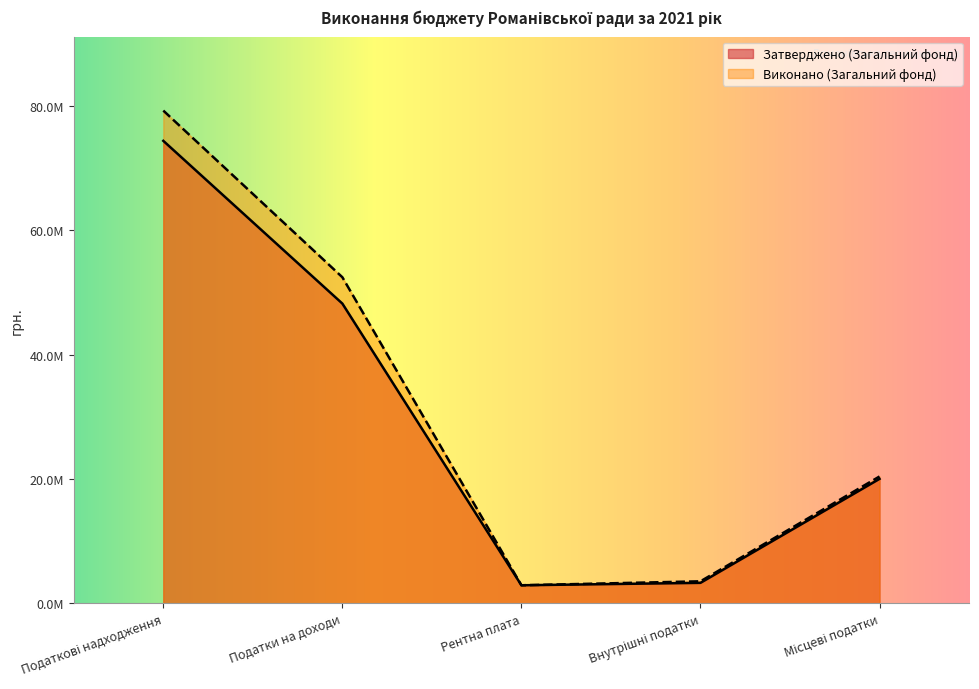

Reading right to left, extract all data points from this chart.

Затверджено (Загальний фонд): Місцеві податки=20016065.0	Внутрішні податки=3280980.0	Рентна плата=2890940.0	Податки на доходи=48227744.0	Податкові надходження=74415729.0
Виконано (Загальний фонд): Місцеві податки=20401103.6	Внутрішні податки=3528938.6	Рентна плата=2890971.1	Податки на доходи=52465668.1	Податкові надходження=79286681.4